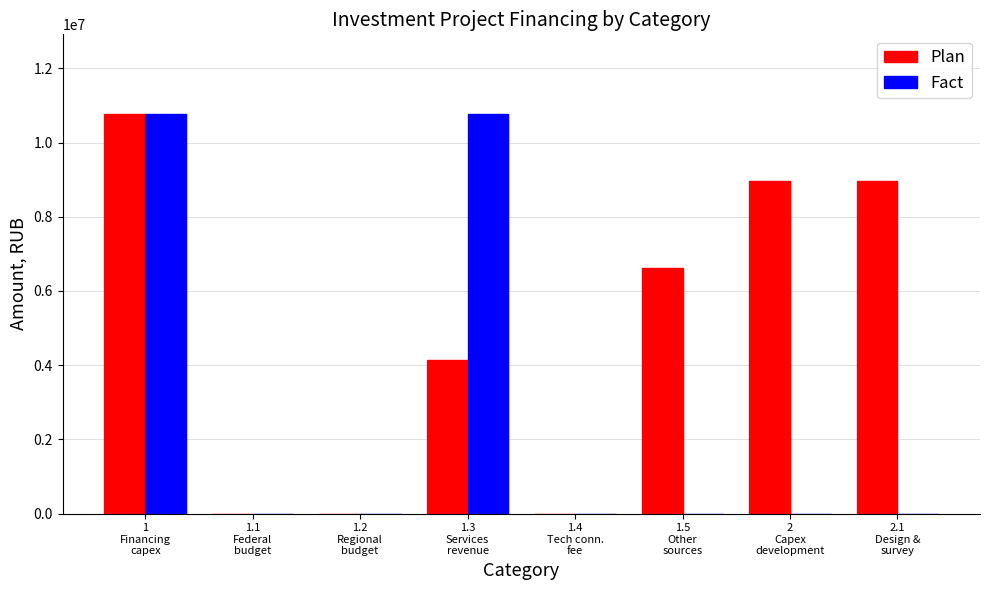

How many data points does each series have?

8